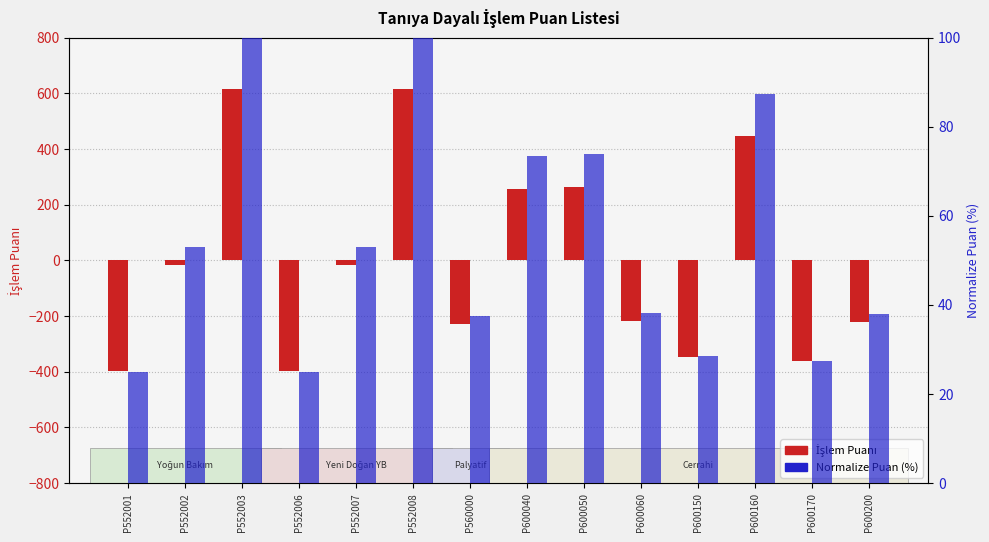

How many bars are there in each group?

2